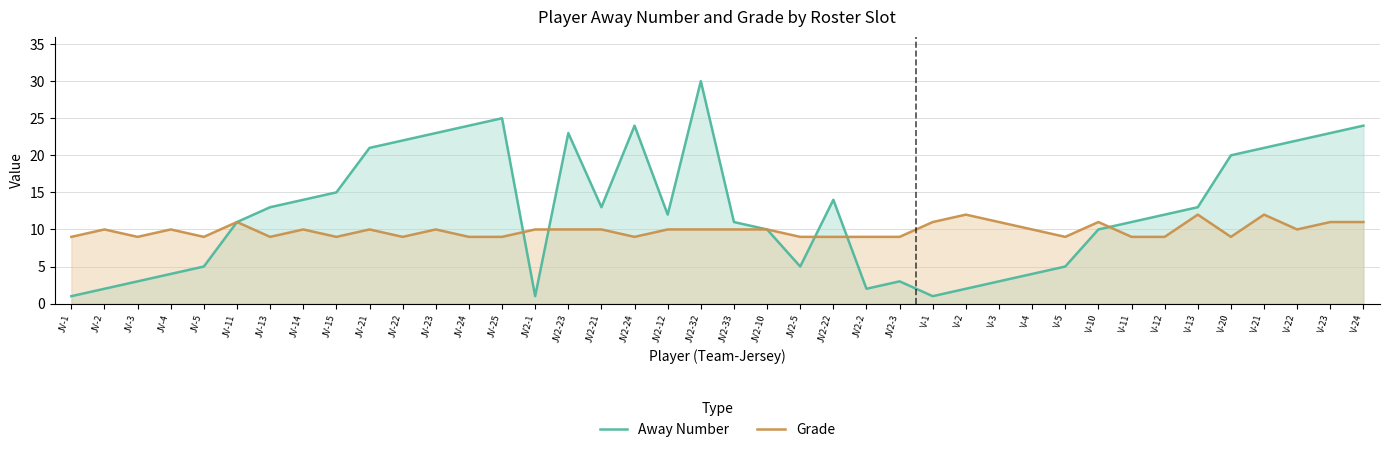

How many values in the Away Number series exceed 12?

19